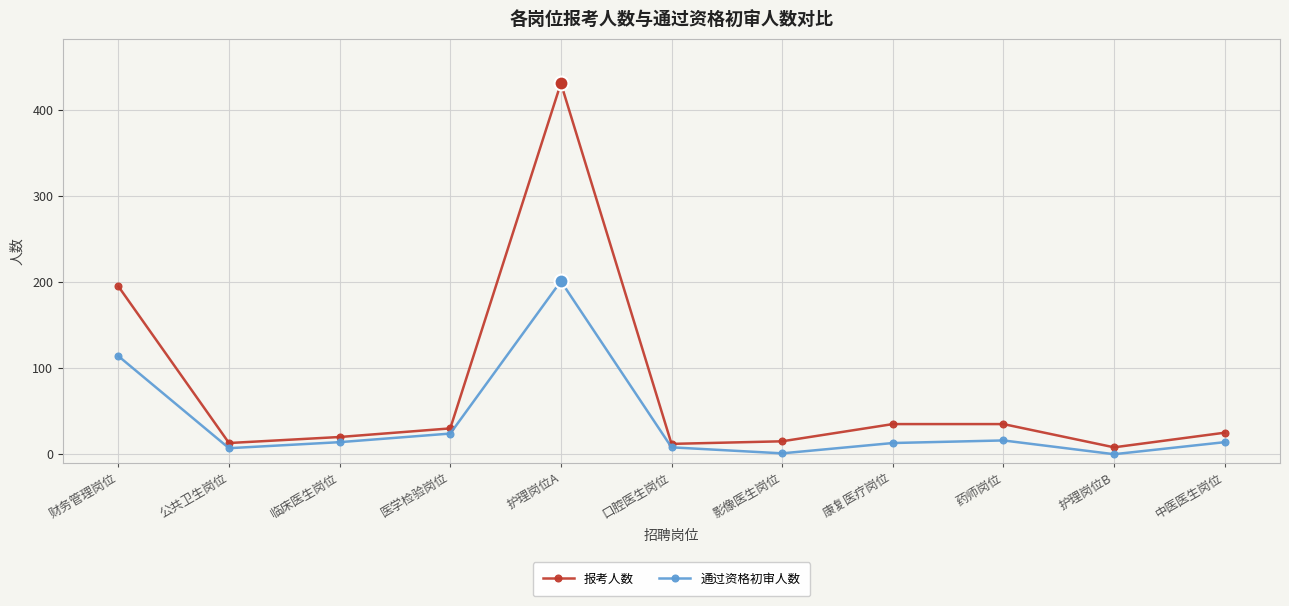

How many categories are shown in the chart?

11